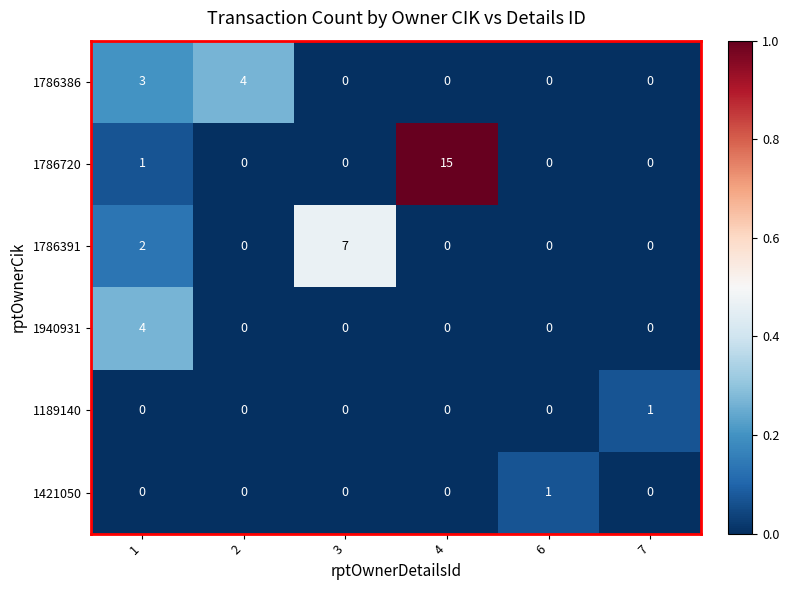

The 1940931 series shows -2 at 3. True or false?

False